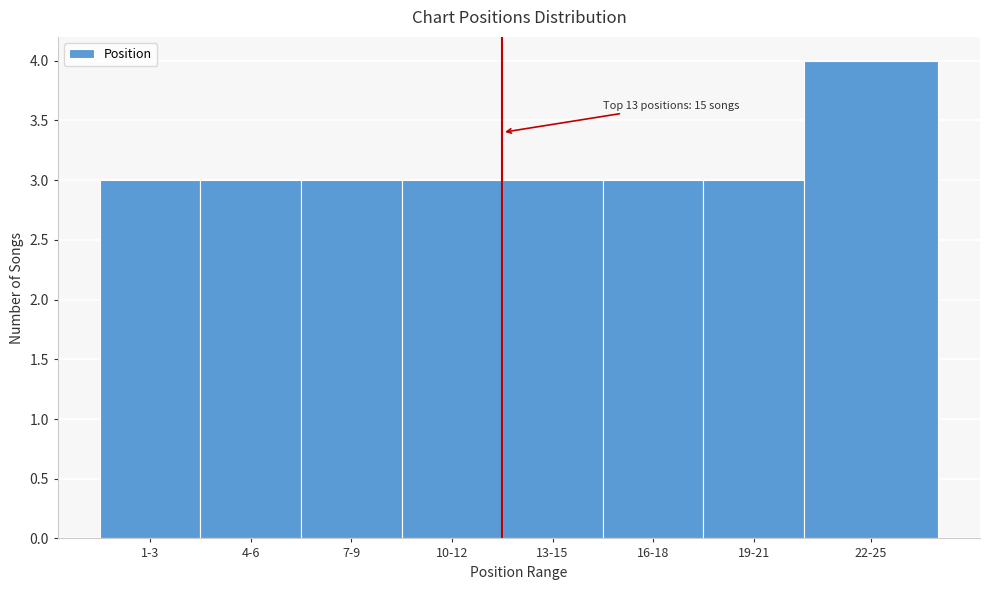

Reading left to right, what are all the values shown in this chart?

3	3	3	3	3	3	3	4